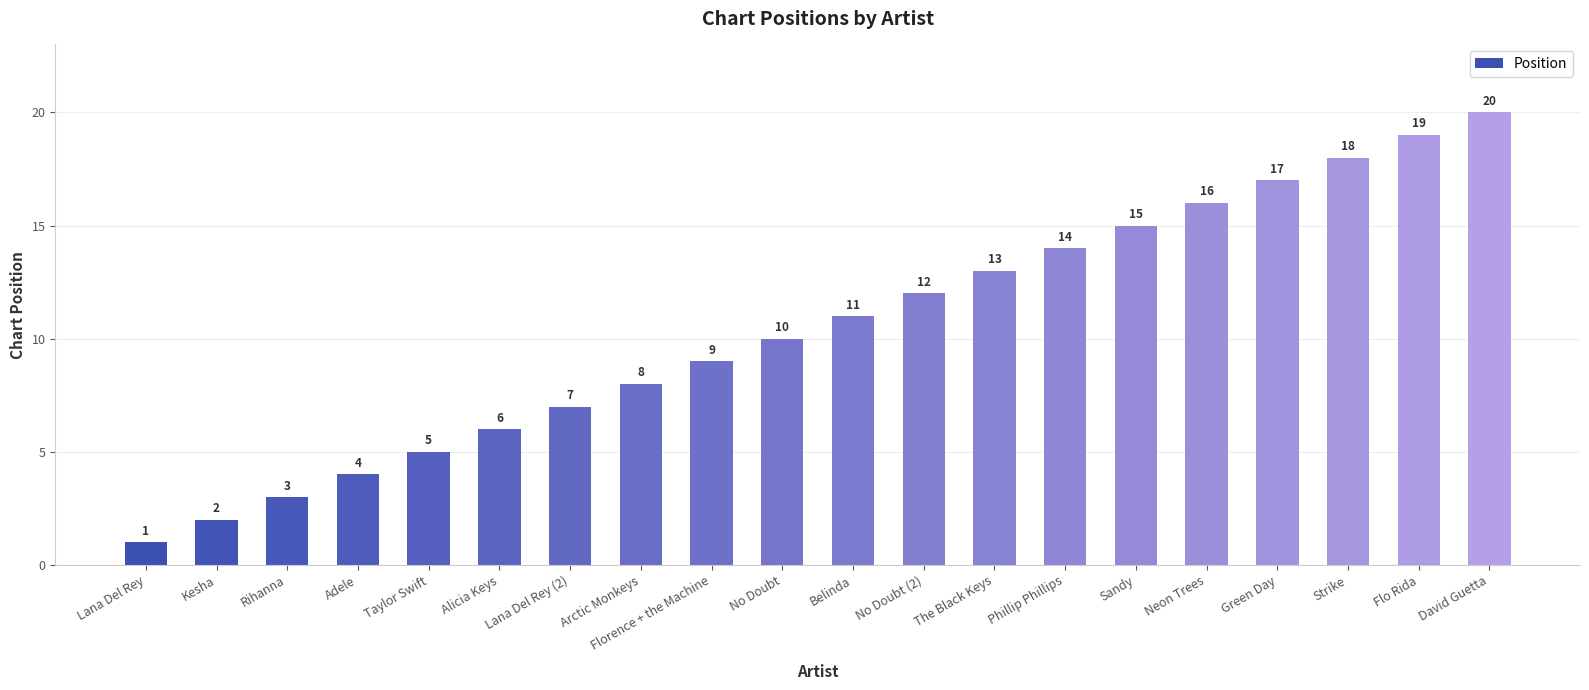

True or false: the data shows 2 at Lana Del Rey.

False